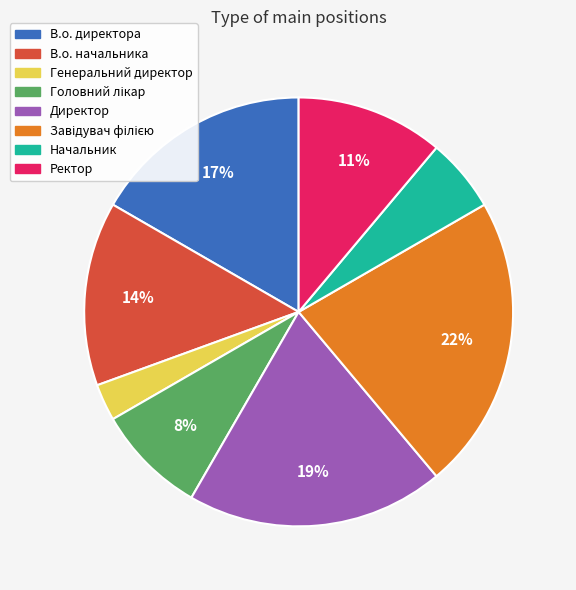

How many segments does this pie chart have?

8